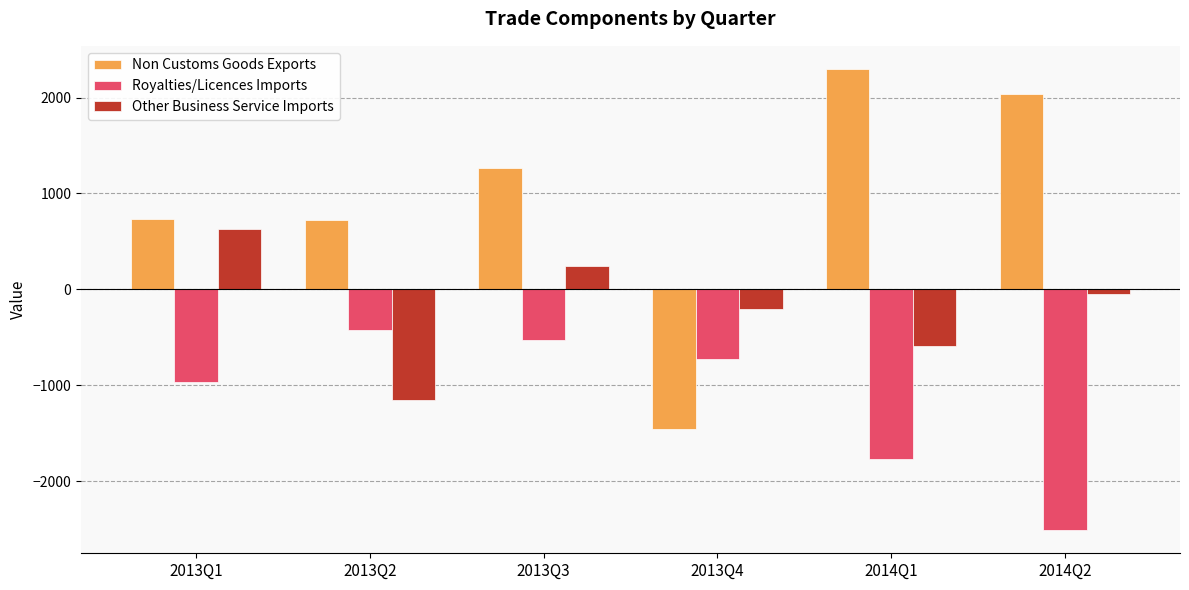

Which label corresponds to the largest value in the chart?

2014Q1